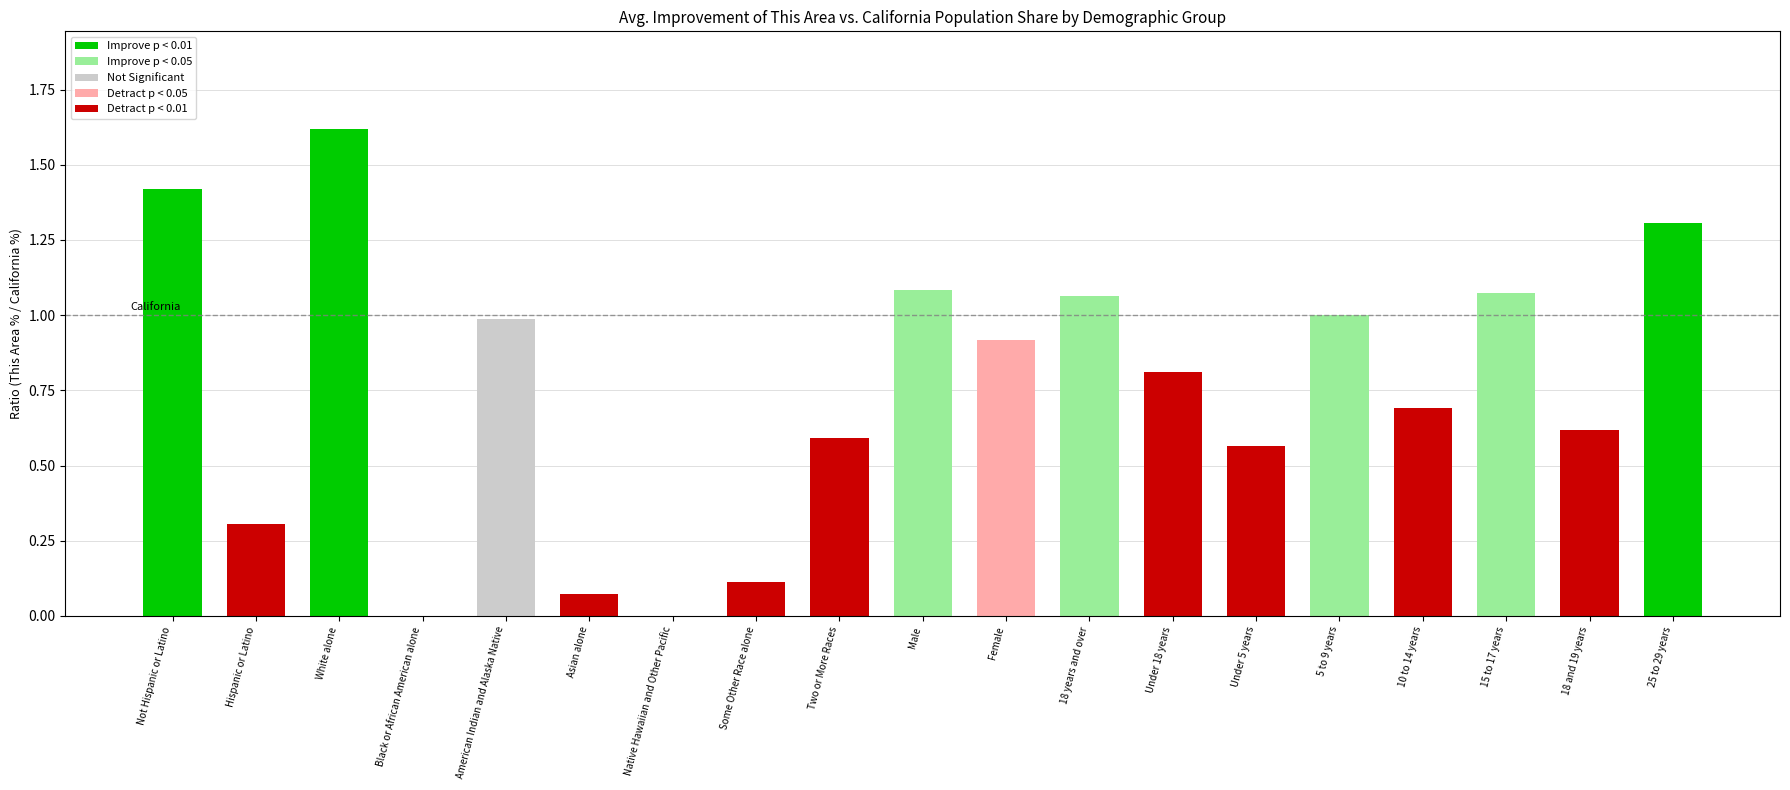

Count the number of categories in the chart.

19